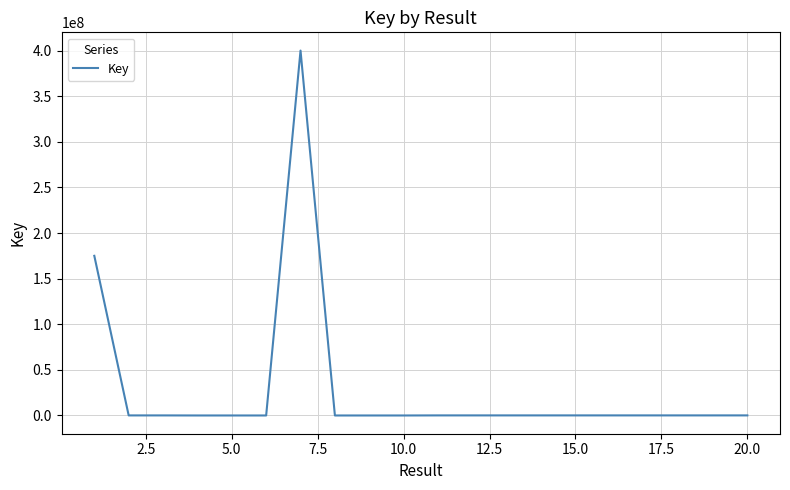

What is the maximum value shown in the chart?

400097258